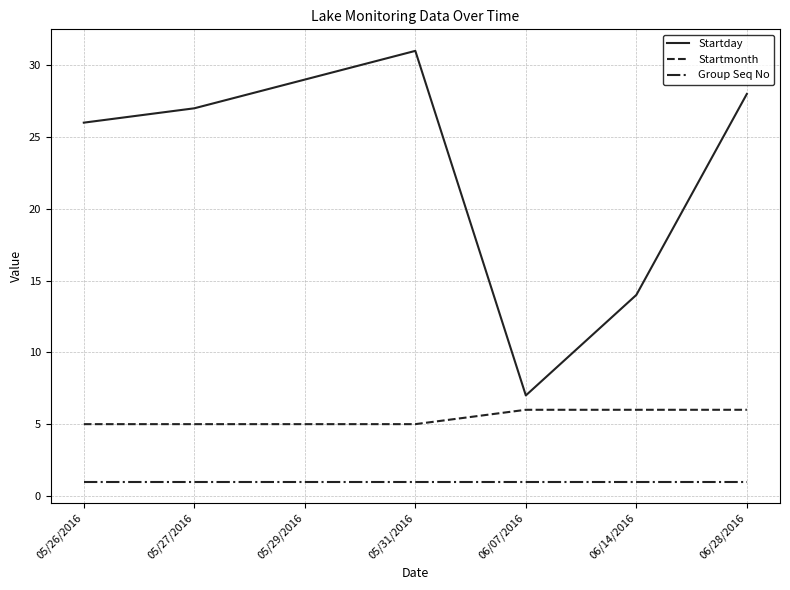

Rank the series by their average value, from lowest to highest.

Group Seq No, Startmonth, Startday